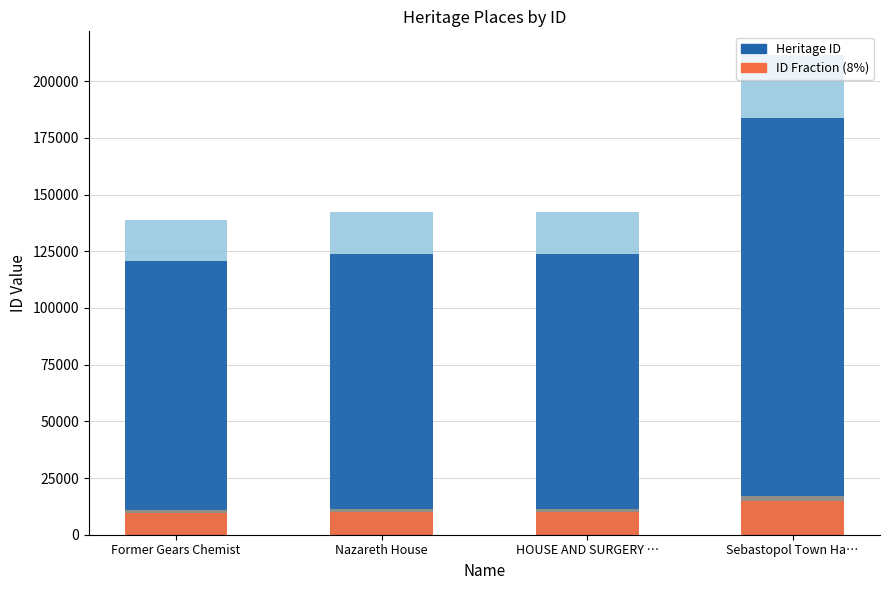

Are the bars horizontal?

No